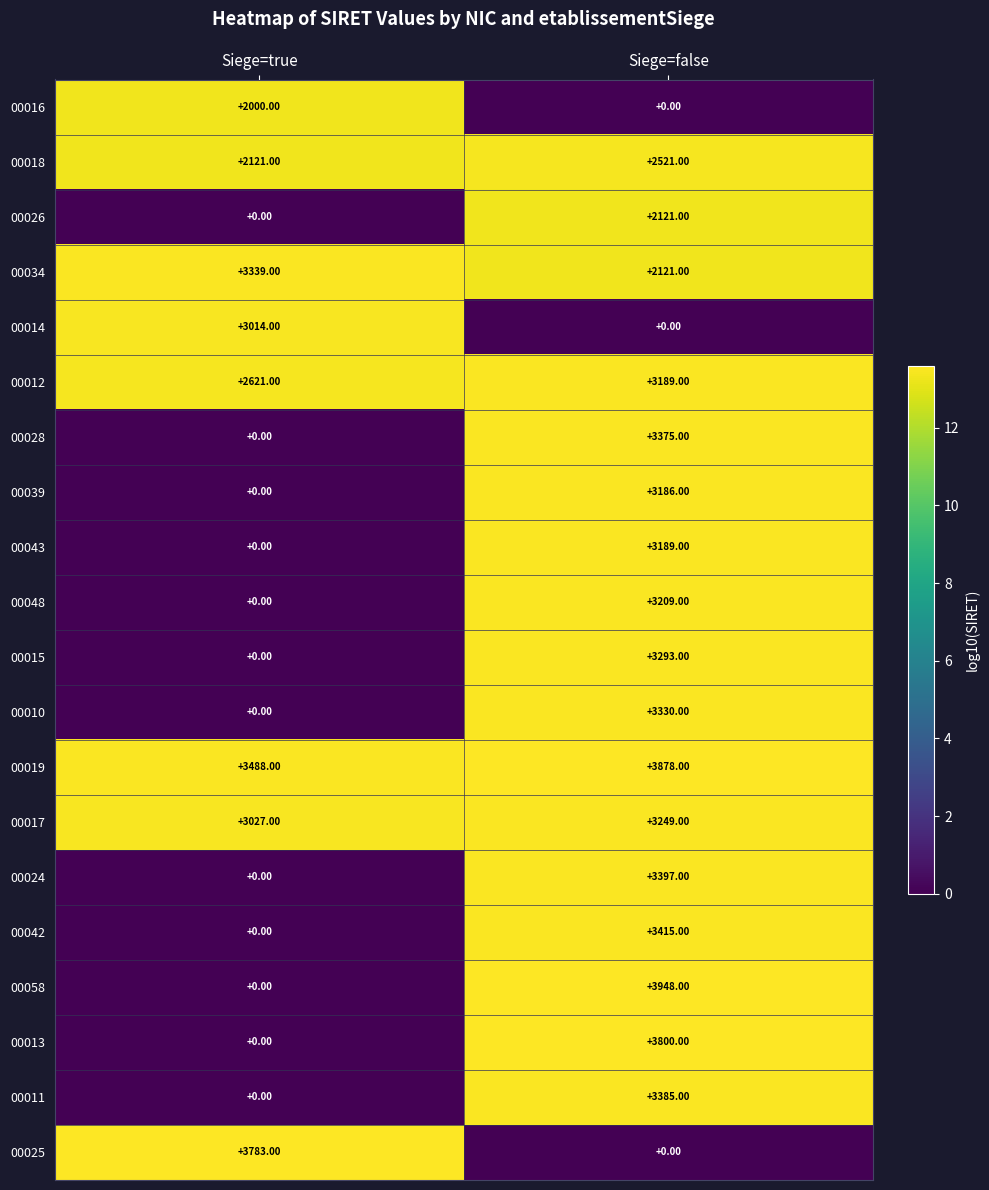

Which series has the largest range (max minus min)?

00058